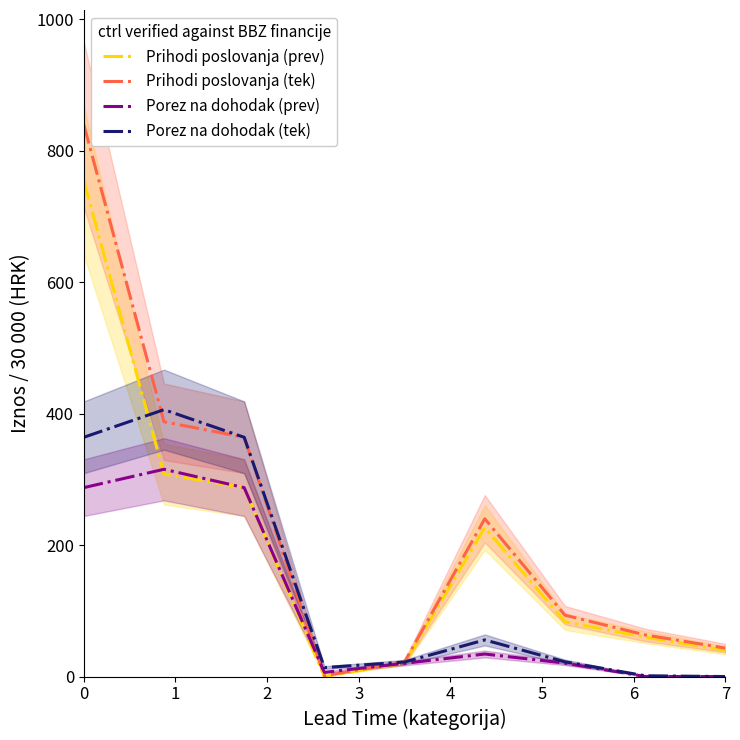

What is the maximum value for Prihodi poslovanja (tek)?

839.6